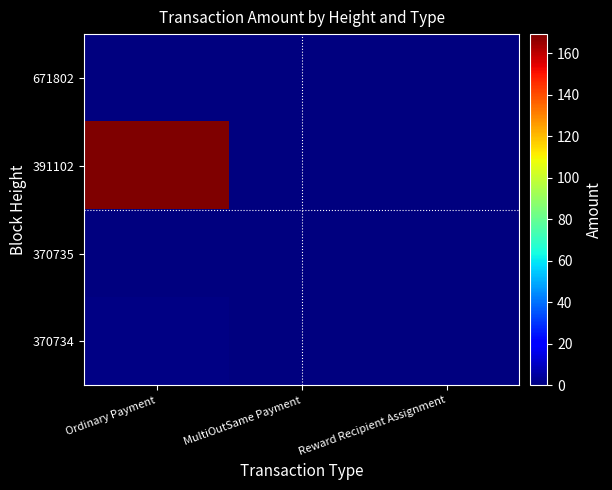

Which series has the largest total across all categories?

391102